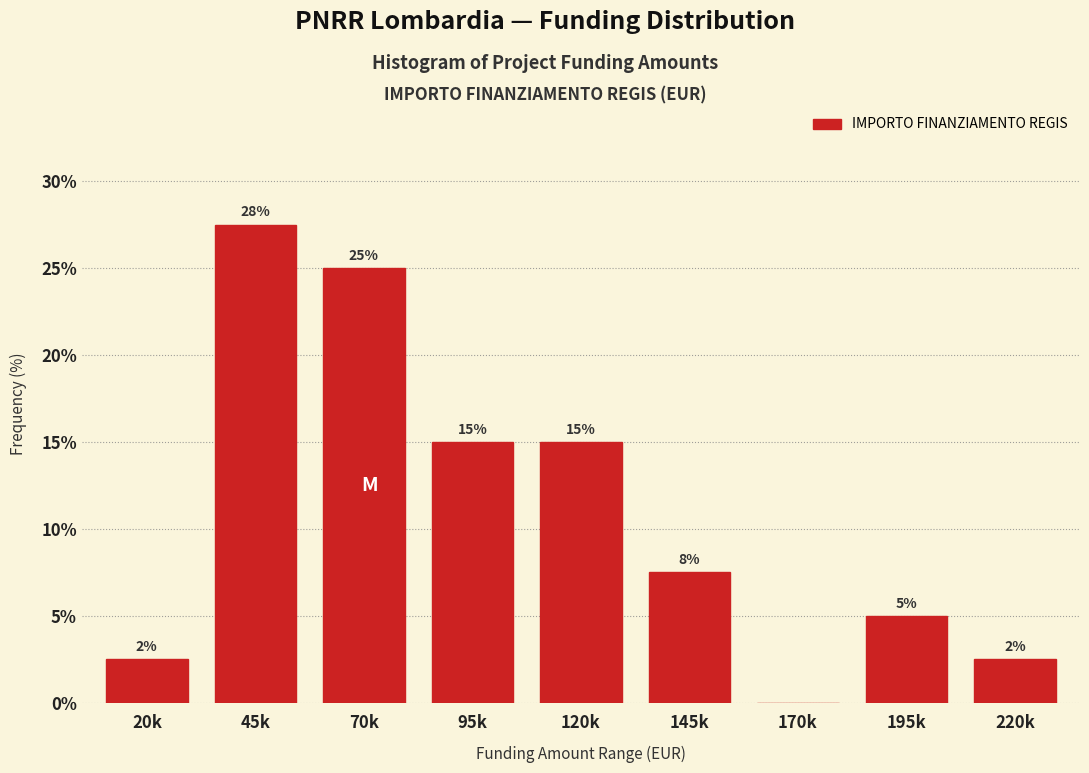

Which label corresponds to the largest value in the chart?

45k